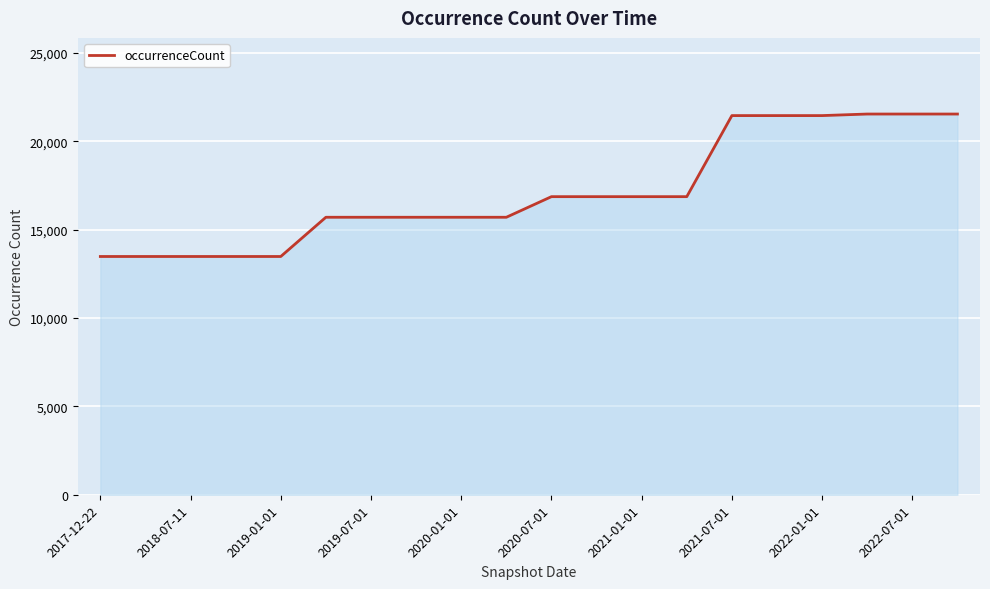

What is the smallest value displayed?

13481